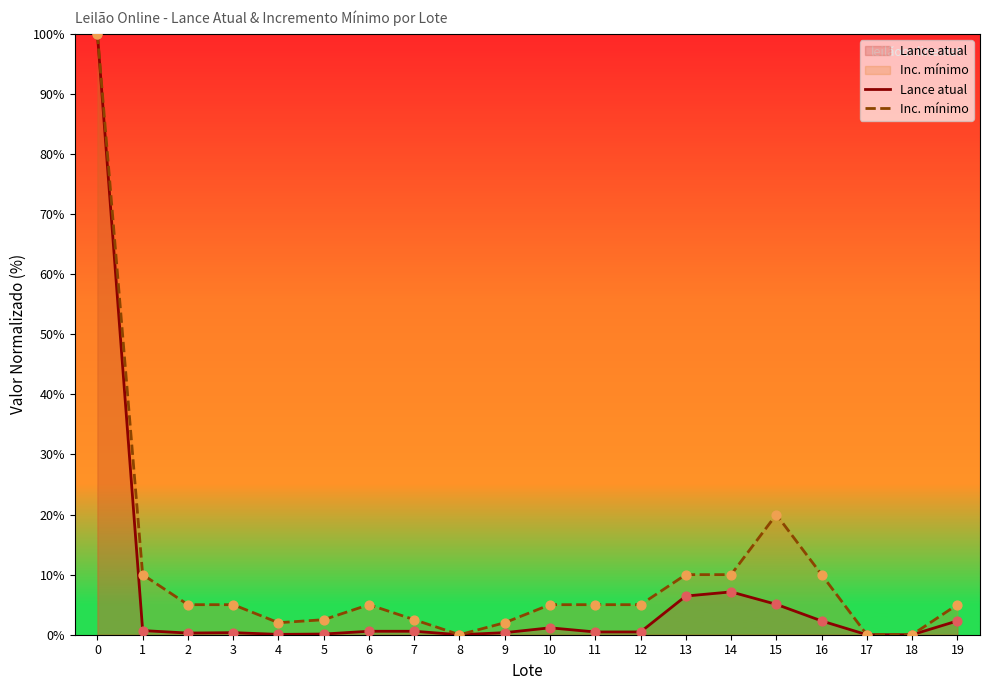

Which series has the widest spread of Y values?

Lance atual